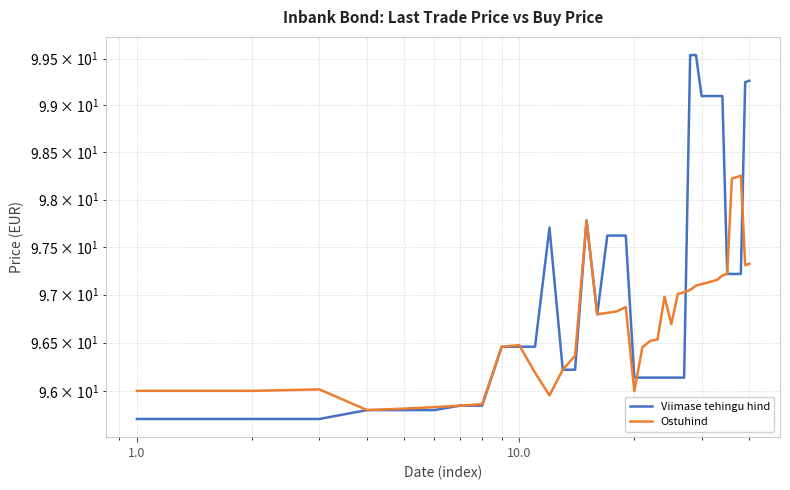

What is the lowest value of the Ostuhind series?

95.8